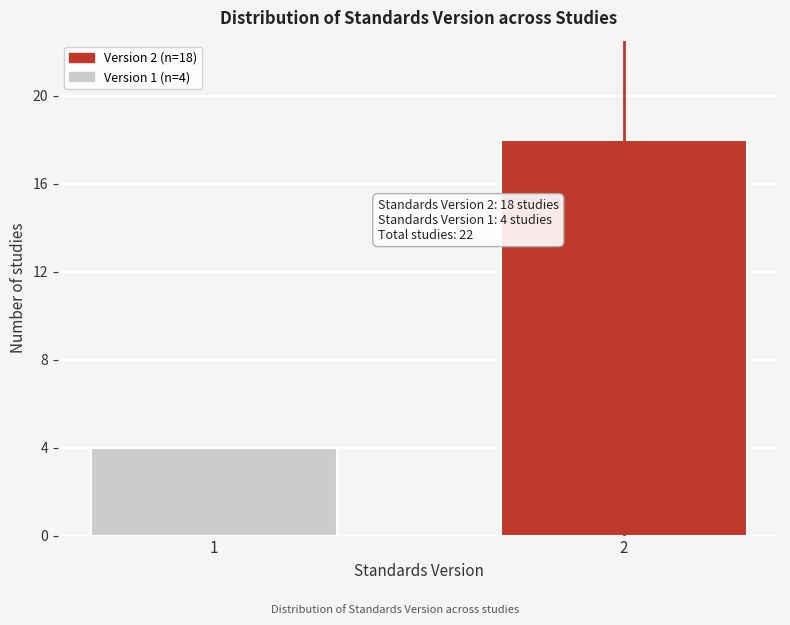

Reading left to right, extract all data points from this chart.

1=4	2=18